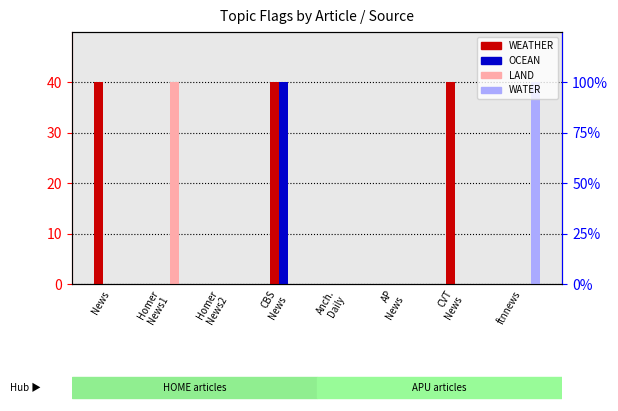

Are the bars grouped side by side (vs. stacked)?

Yes